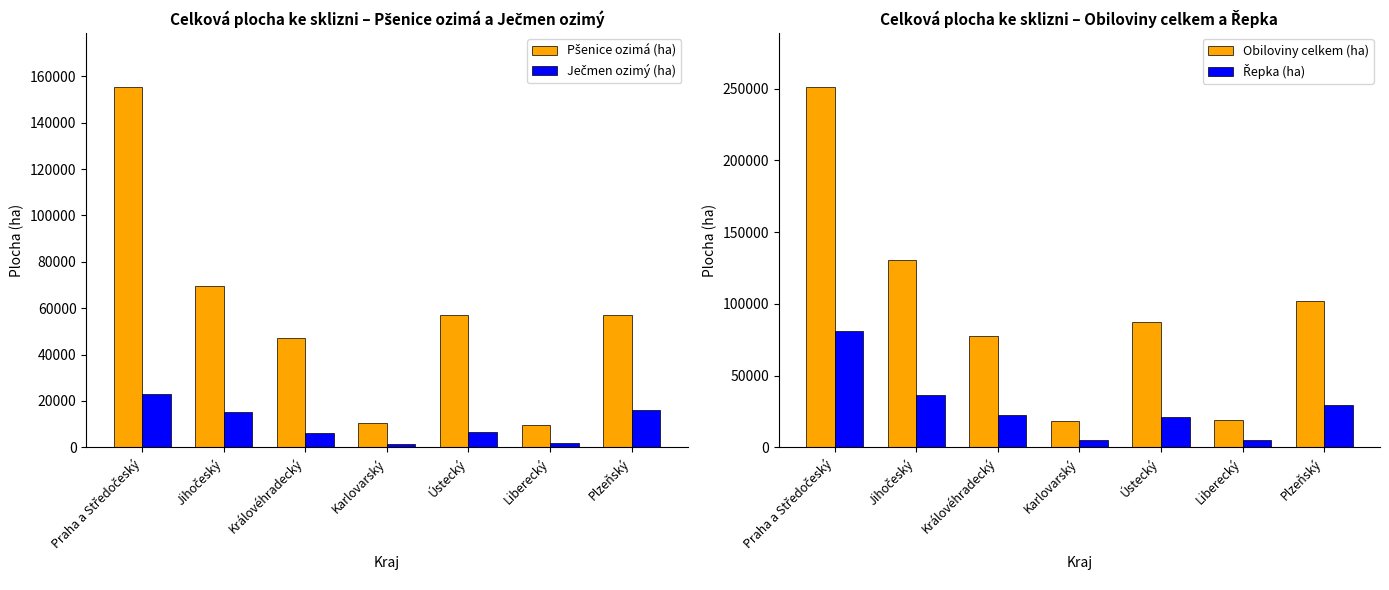

What is the difference between the second highest and minimum values in the Obiloviny celkem (ha) series?

111667.0